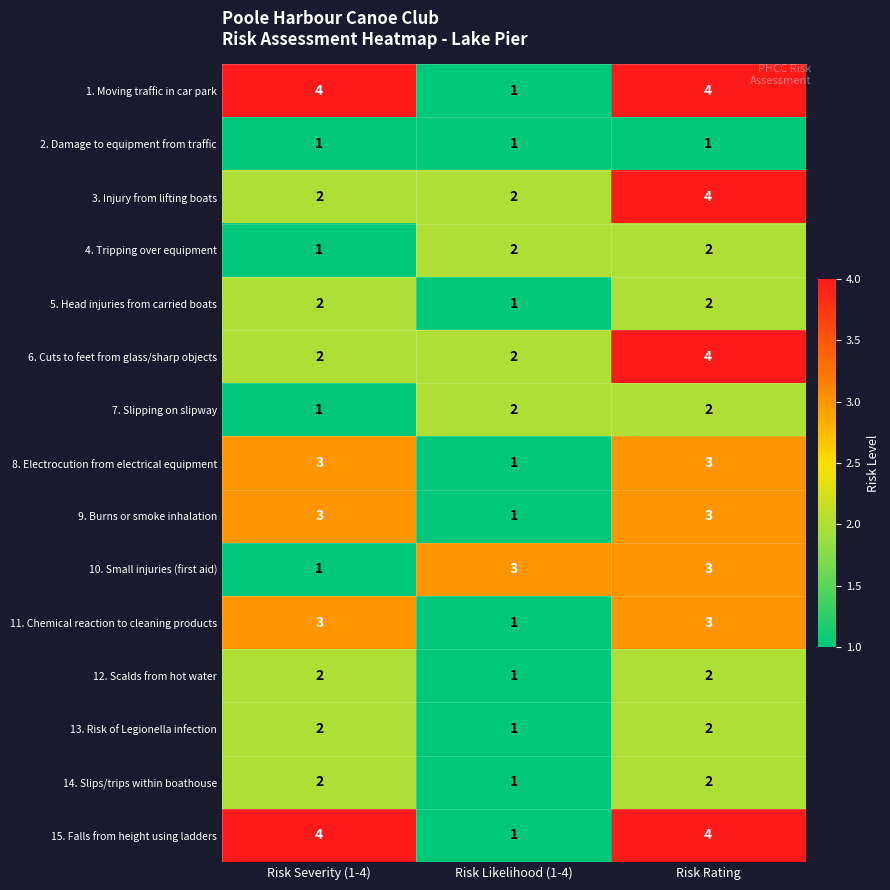

The 1. Moving traffic in car park series shows 7 at Risk Rating. True or false?

False